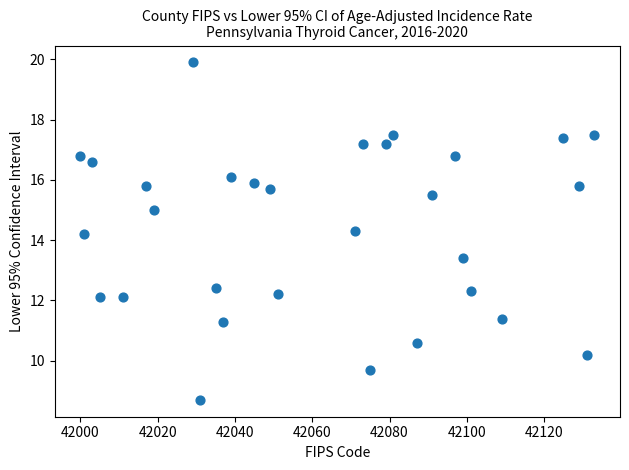

What is the range of X values (max minus min)?

133.0